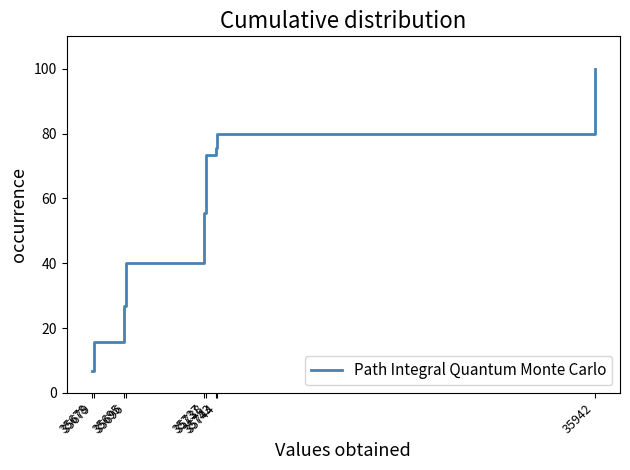

What is the sum of all values?

473.3